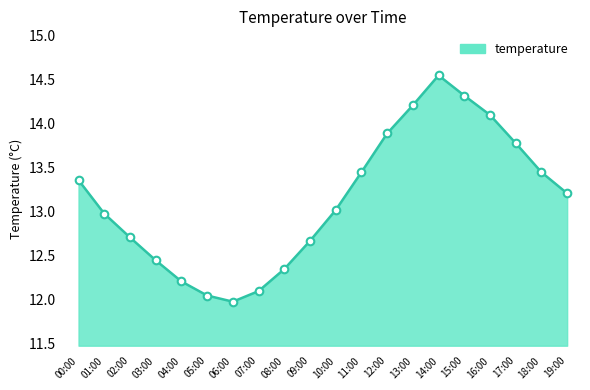

Between 16:00 and 14:00, which is larger?

14:00